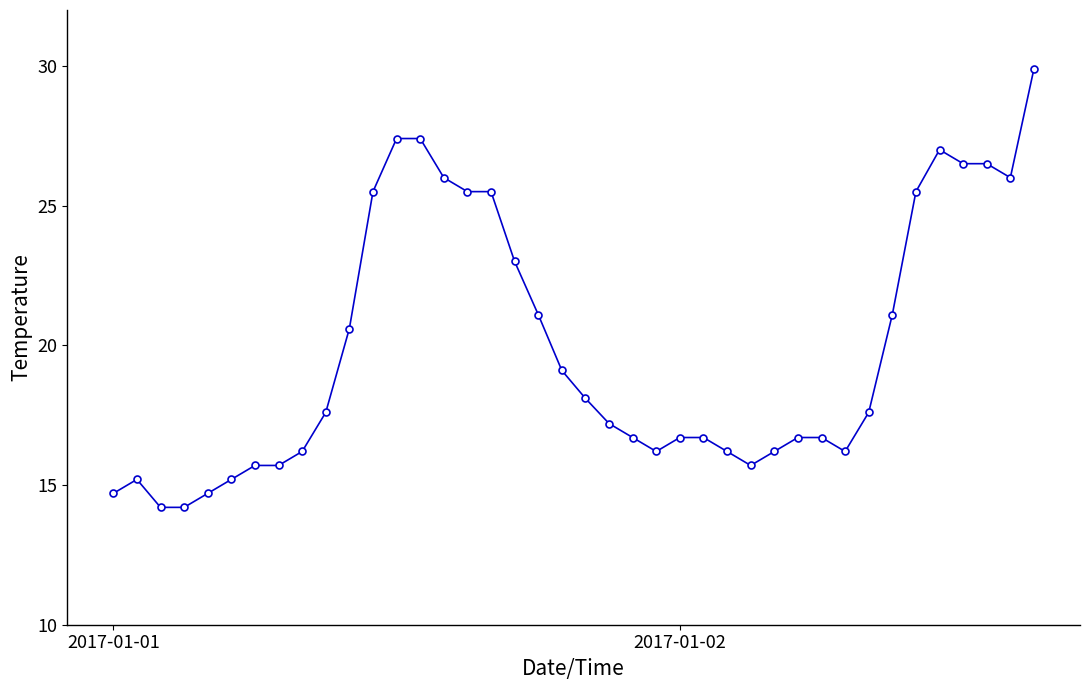

What is the difference between the maximum and second lowest values?

15.7